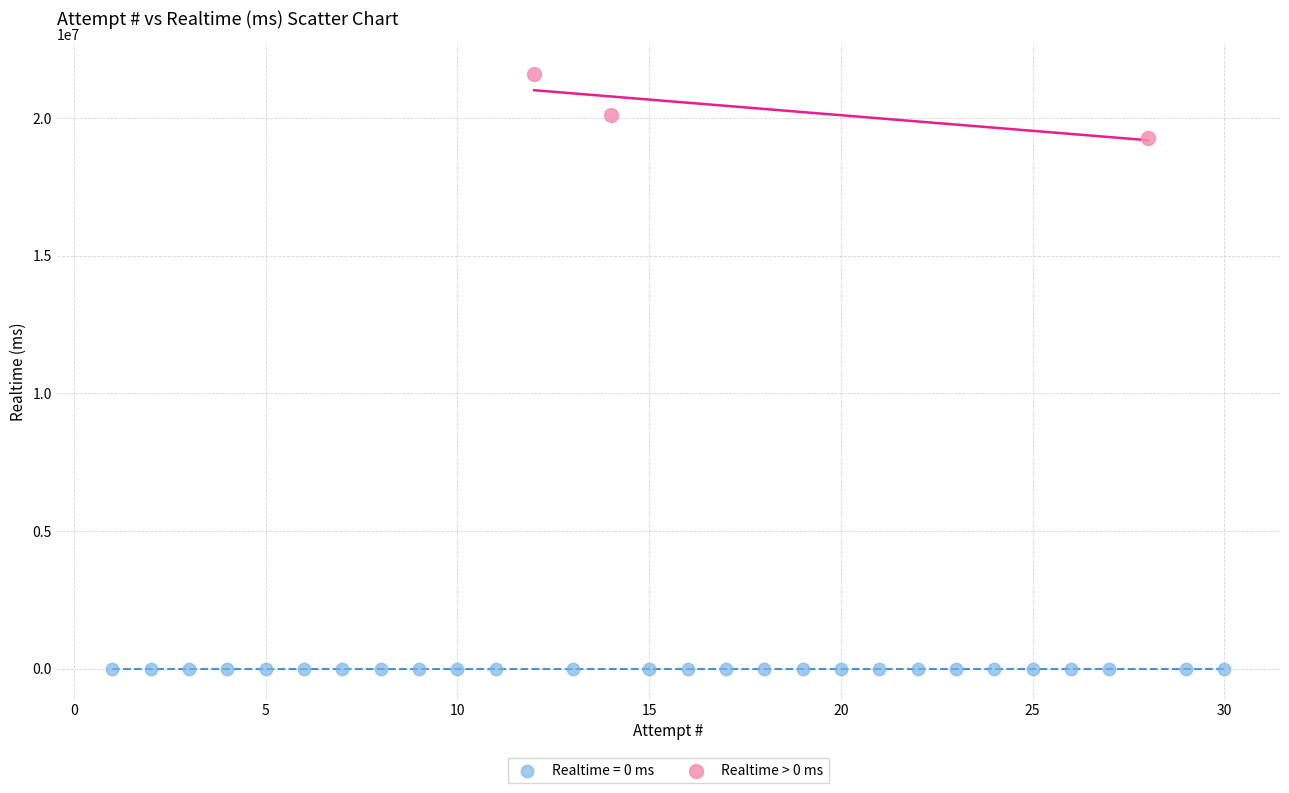

Which series reaches the minimum Y coordinate?

Realtime = 0 ms